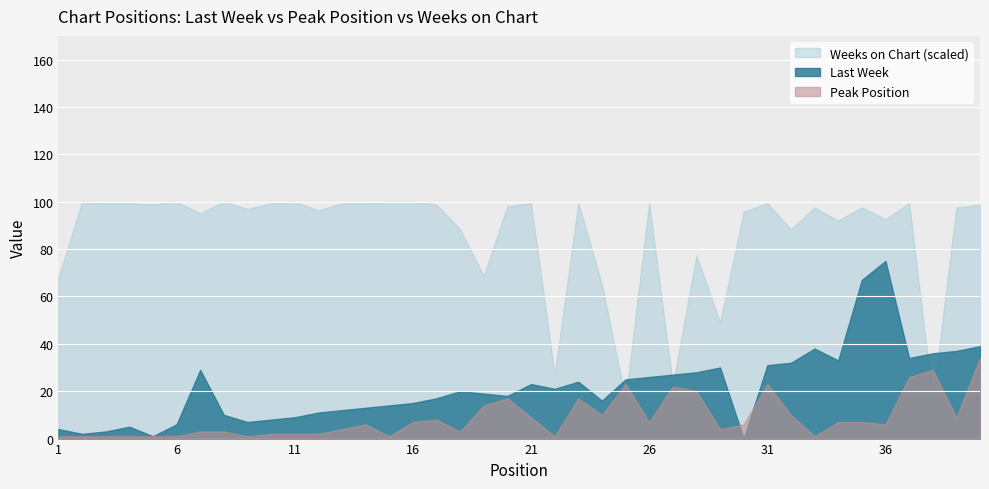

What is the average value of the Last Week series?

21.6